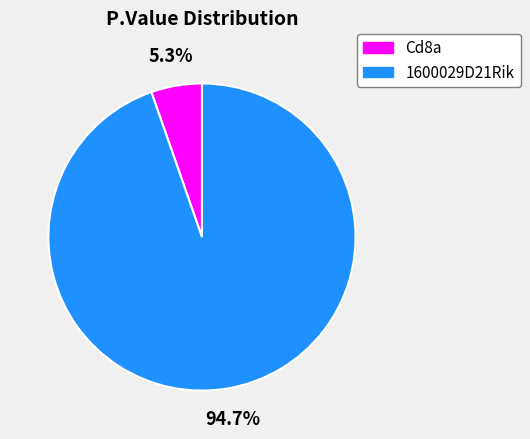

To the nearest percent, what is the difference between the Cd8a and 1600029D21Rik slice percentages?

89%